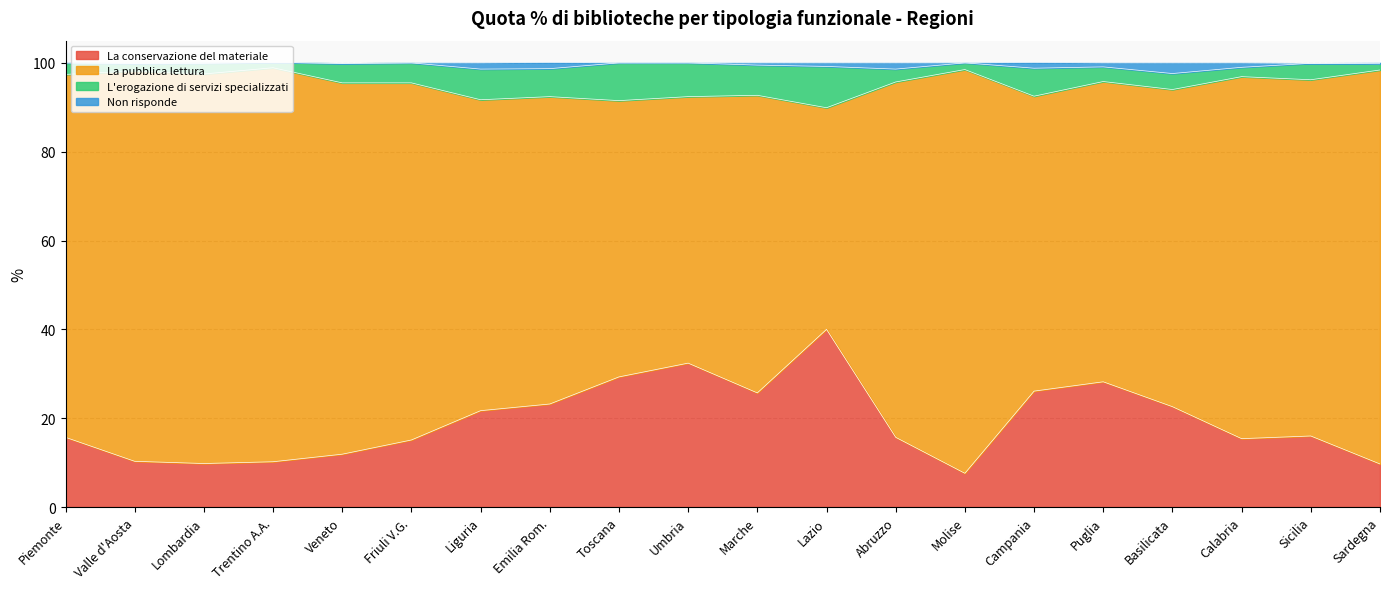

Rank the categories by La conservazione del materiale value from highest to lowest.

Lazio, Umbria, Toscana, Puglia, Campania, Marche, Emilia Rom., Basilicata, Liguria, Sicilia, Piemonte, Abruzzo, Calabria, Friuli V.G., Veneto, Valle d'Aosta, Trentino A.A., Lombardia, Sardegna, Molise